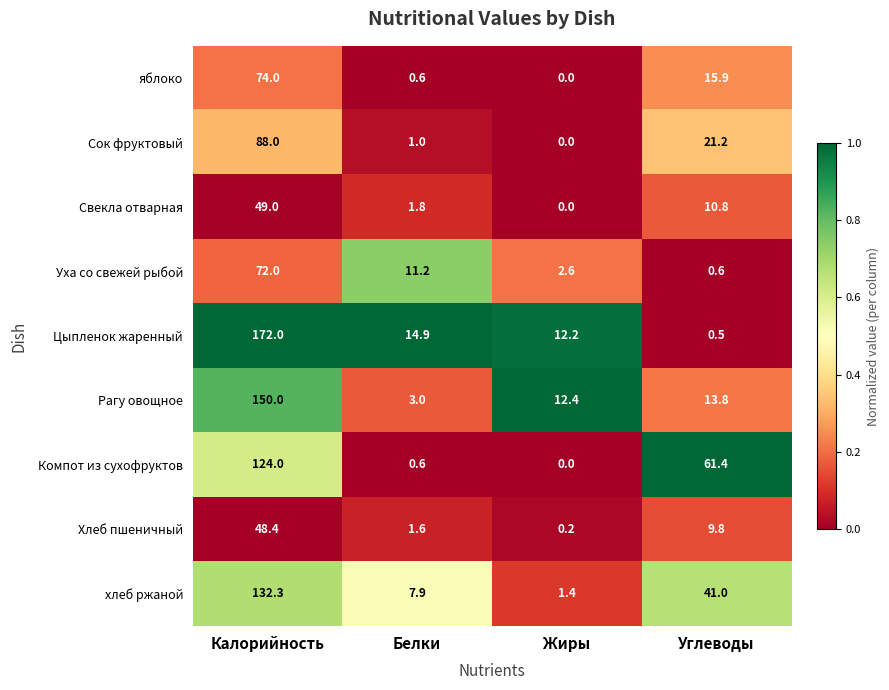

Which category has the highest value across all series?

Калорийность